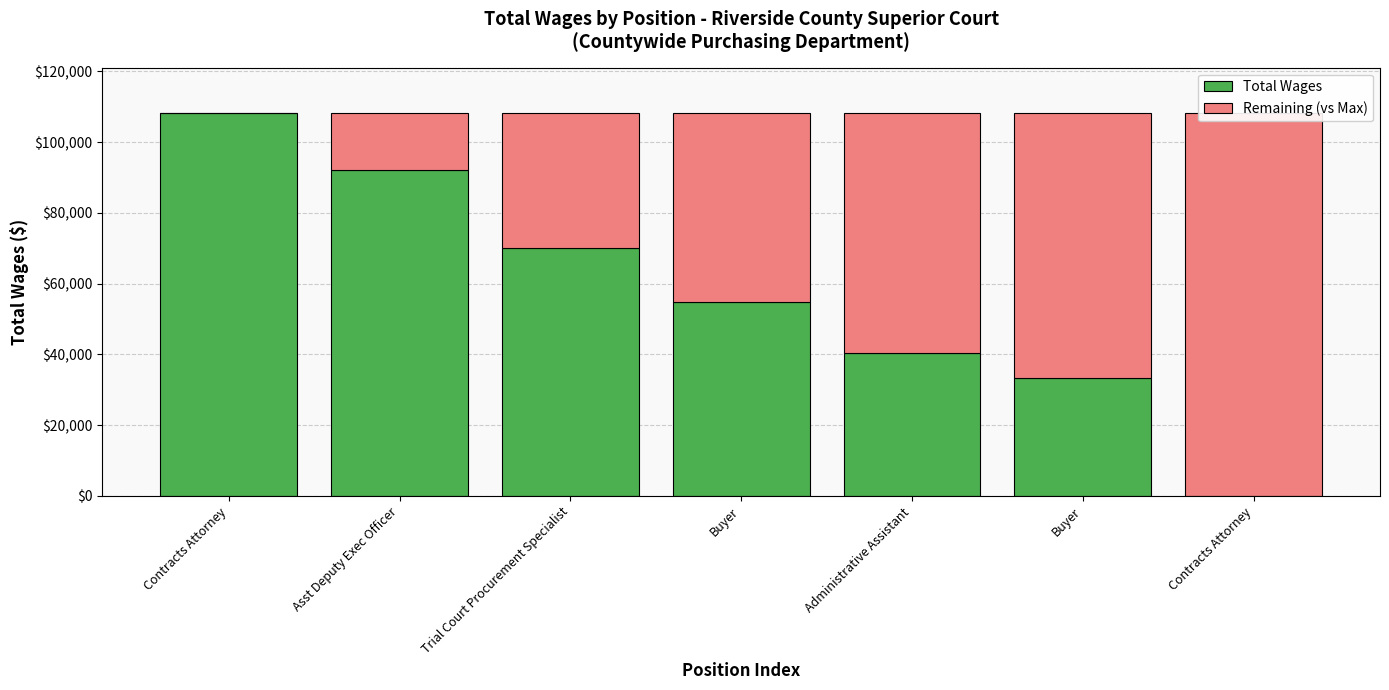

What is the average value of the Remaining (vs Max) series?

51122